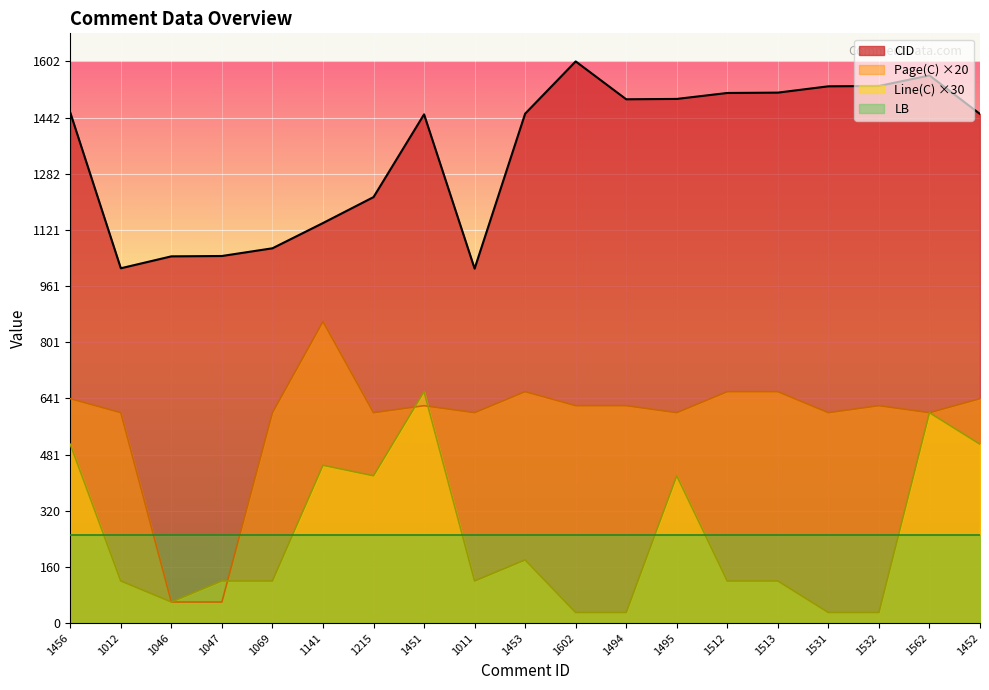

True or false: CID and Page(C) intersect in this chart.

False